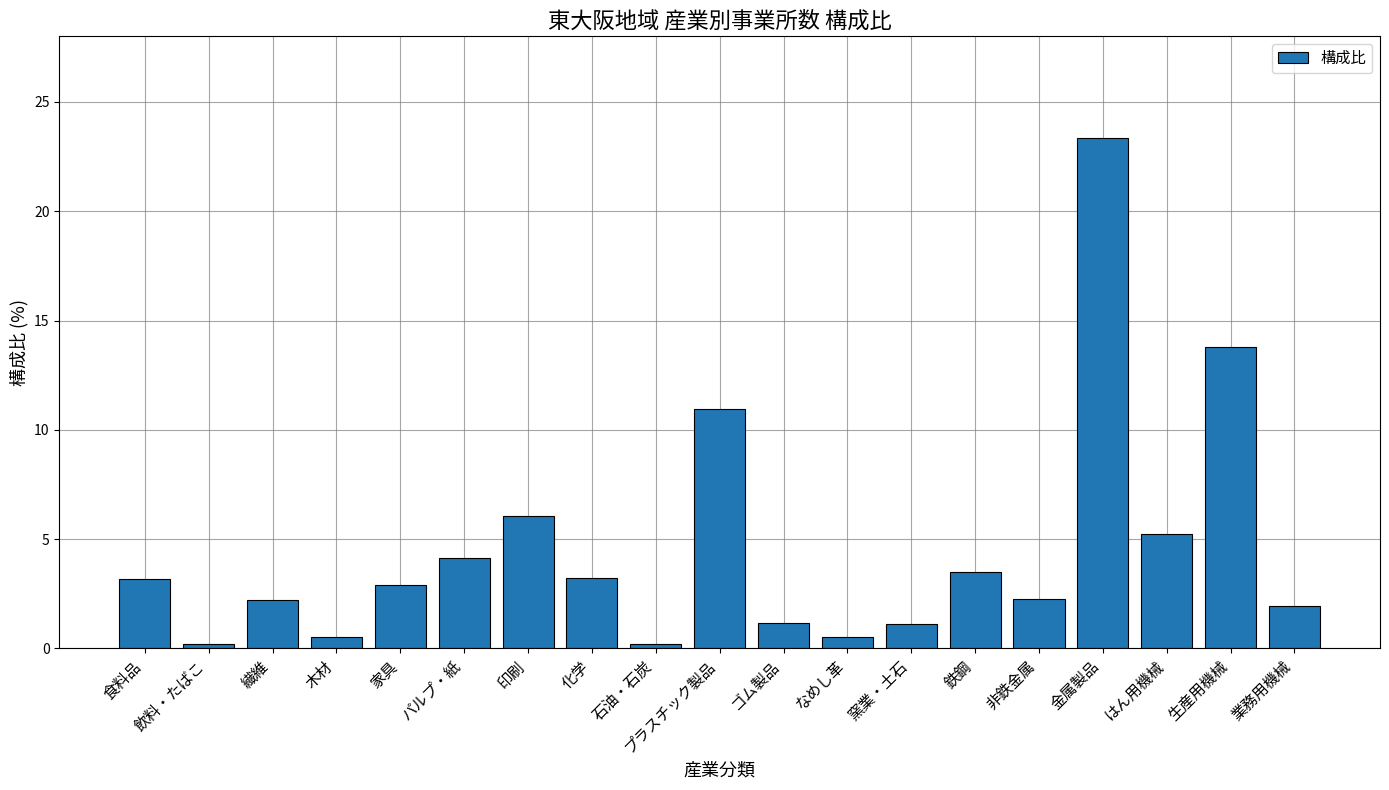

Which has a higher value, はん用機械 or 金属製品?

金属製品